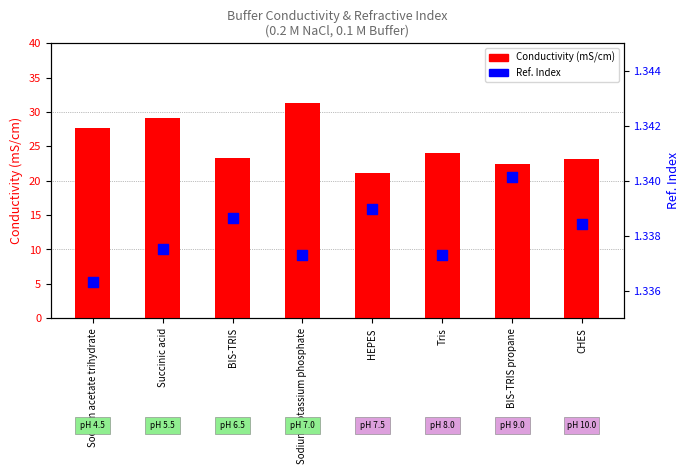

Which series reaches the maximum Y coordinate?

Conductivity (mS/cm)